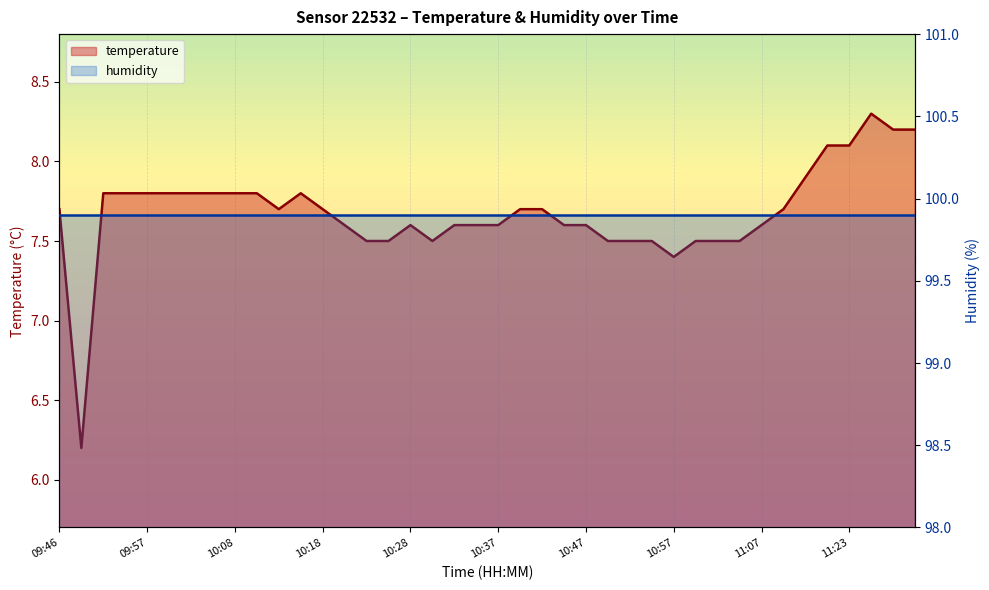

What is the change in value from 10:37 to 11:15?

+0.5